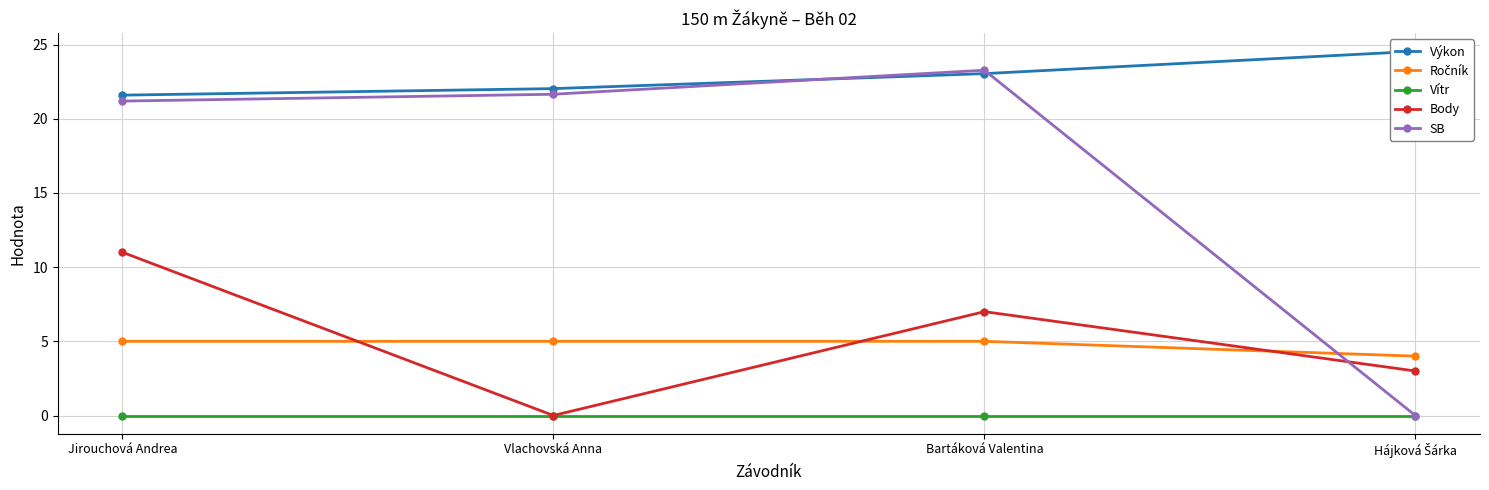

Reading right to left, what are all the values shown in this chart?

Výkon: Hájková Šárka=24.5	Bartáková Valentina=23.0	Vlachovská Anna=22.0	Jirouchová Andrea=21.6
Ročník: Hájková Šárka=4.0	Bartáková Valentina=5.0	Vlachovská Anna=5.0	Jirouchová Andrea=5.0
Vítr: Hájková Šárka=0.0	Bartáková Valentina=0.0	Vlachovská Anna=0.0	Jirouchová Andrea=0.0
Body: Hájková Šárka=3.0	Bartáková Valentina=7.0	Vlachovská Anna=0.0	Jirouchová Andrea=11.0
SB: Hájková Šárka=0.0	Bartáková Valentina=23.3	Vlachovská Anna=21.6	Jirouchová Andrea=21.2